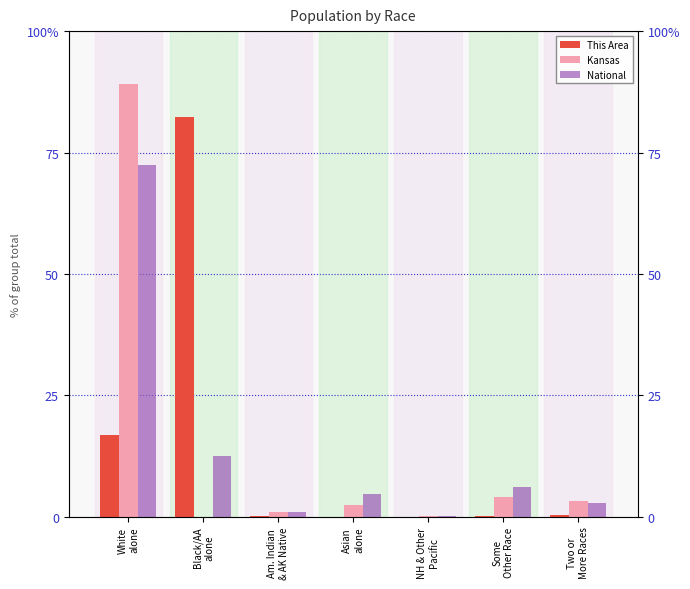

At which category does the chart reach its peak across all series?

White
alone